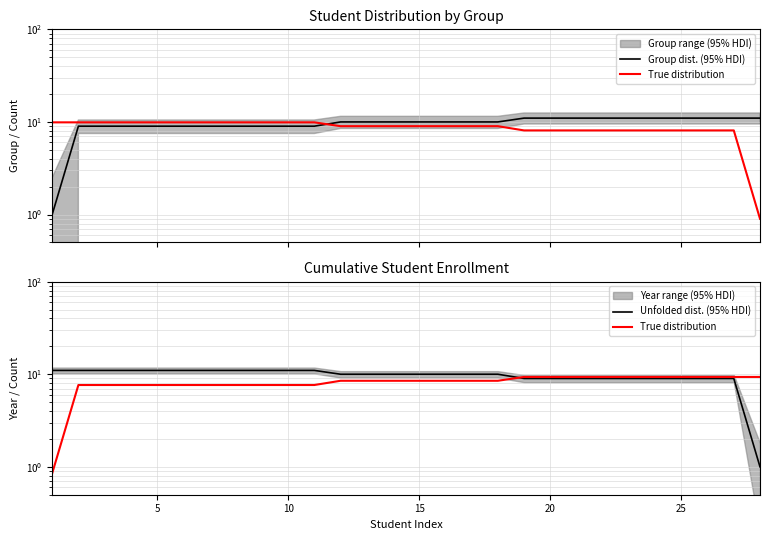

What is the minimum value for Unfolded dist. (95% HDI)?

1.0